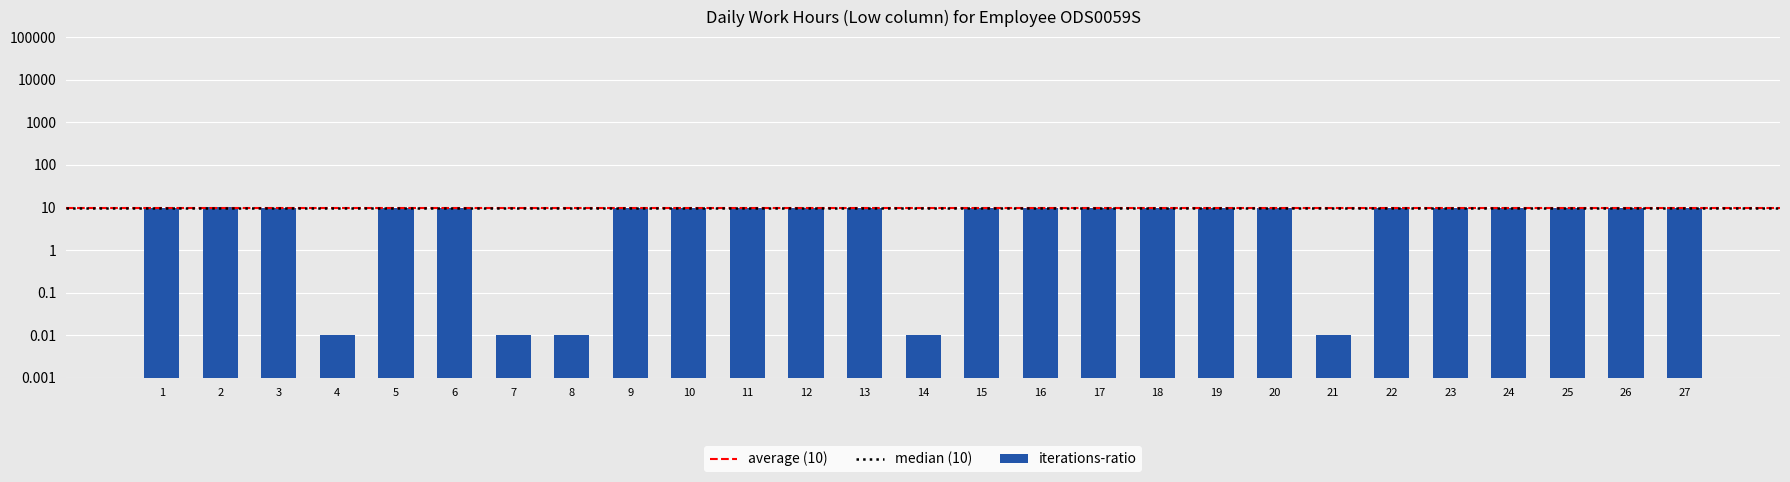

Reading left to right, transcribe all the data shown in this chart.

9.7	10.0	9.8	0.0	9.8	9.7	0.0	0.0	9.8	9.9	9.7	9.6	9.7	0.0	9.9	9.7	9.7	9.8	9.7	9.8	0.0	9.8	9.6	9.7	9.7	9.6	9.7